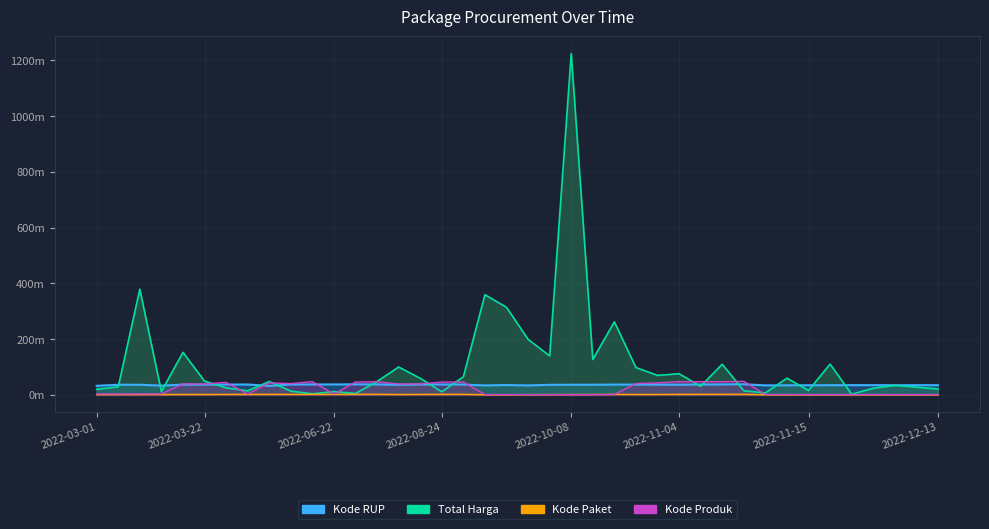

Does the chart display data point markers on the line(s)?

No